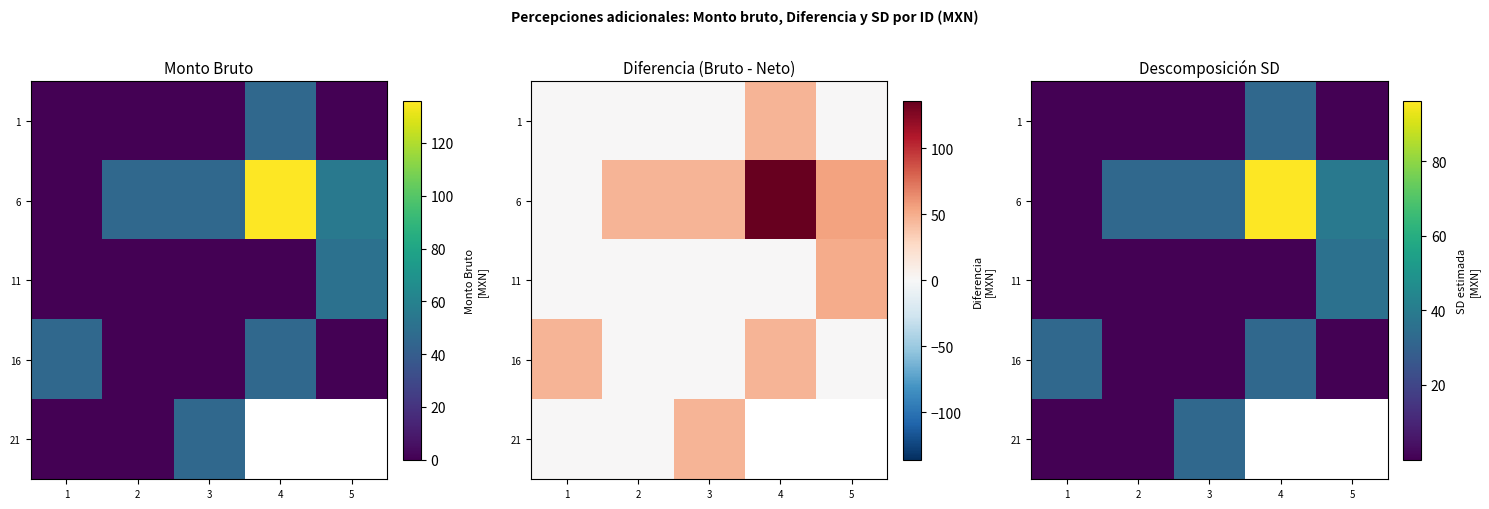

Which series has the widest spread of values?

6